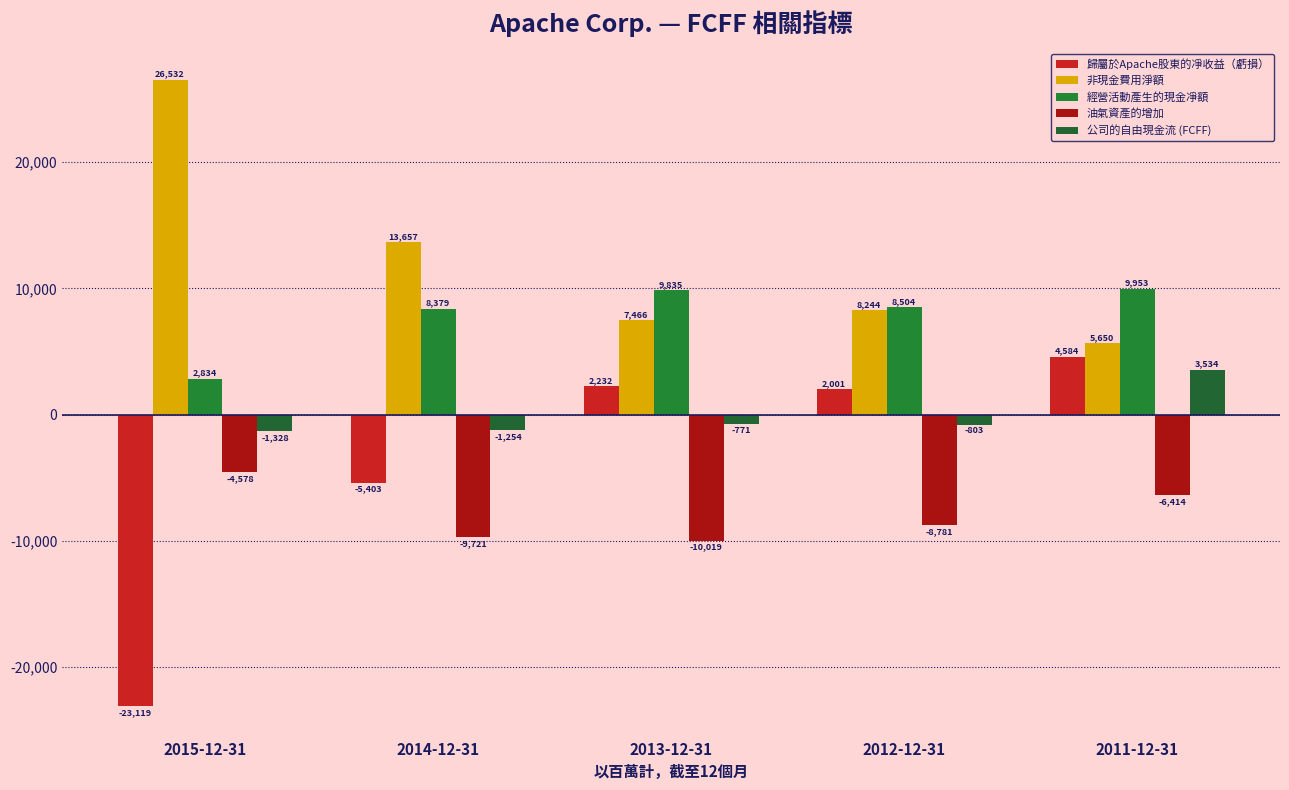

Which label corresponds to the largest value in the chart?

2015-12-31